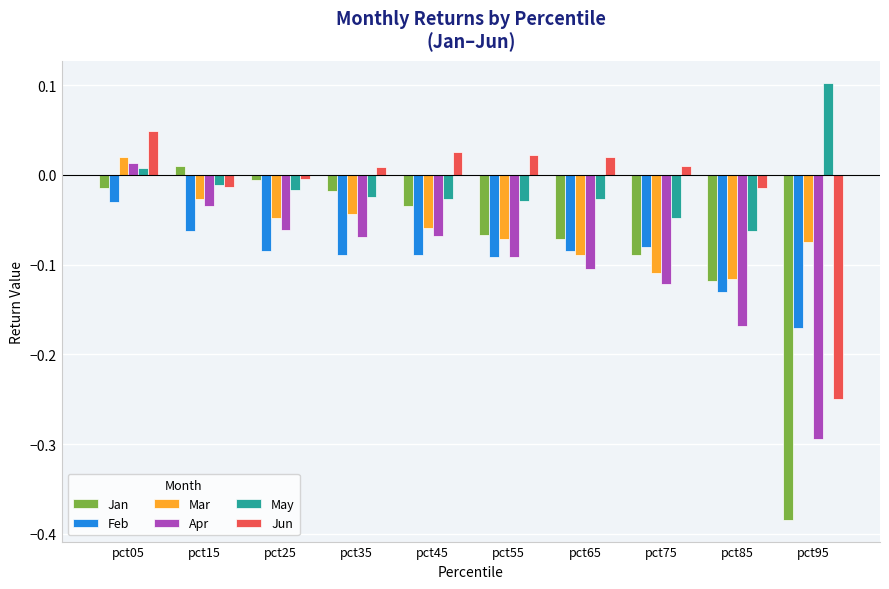

Is it true that Jan equals -0.0 at pct55?

False